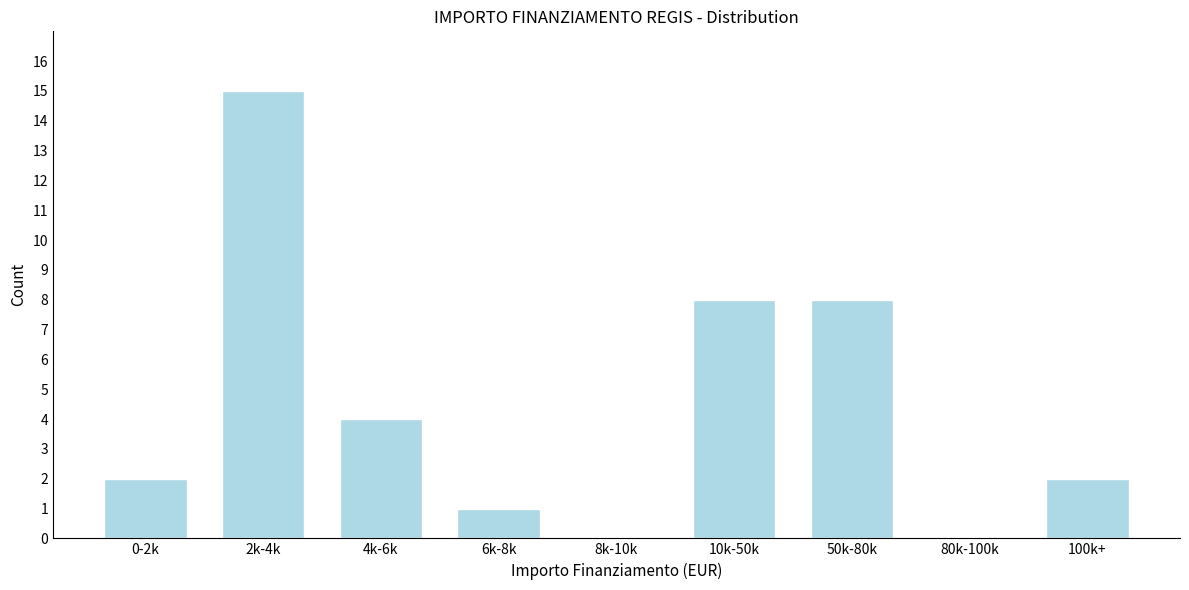

Reading left to right, transcribe all the data shown in this chart.

0-2k=2	2k-4k=15	4k-6k=4	6k-8k=1	8k-10k=0	10k-50k=8	50k-80k=8	80k-100k=0	100k+=2